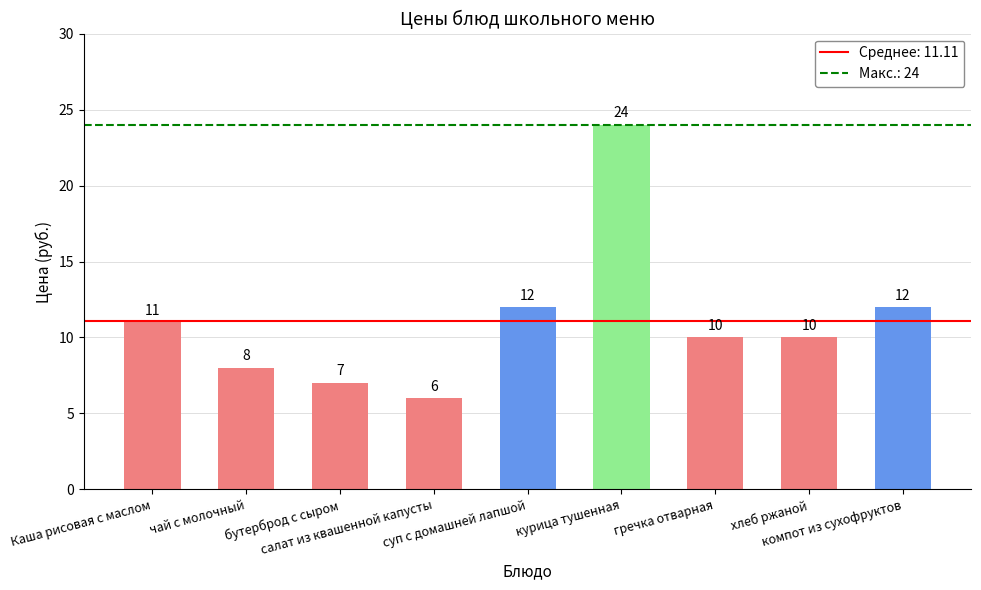

What is the label of the 1st bar from the left?

Каша рисовая с маслом